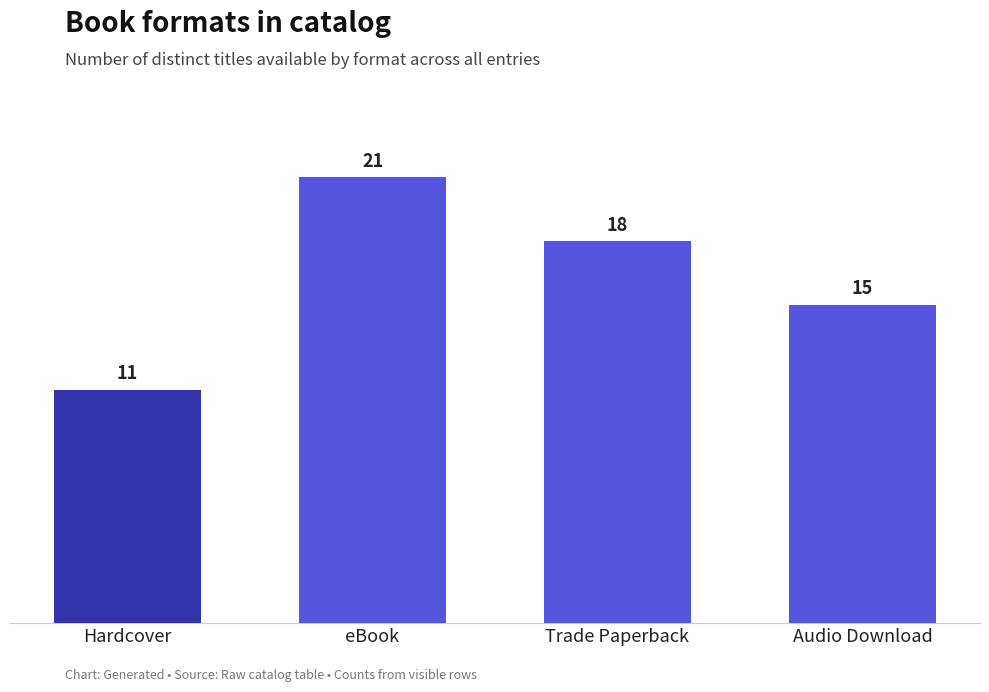

Which label corresponds to the largest value in the chart?

eBook